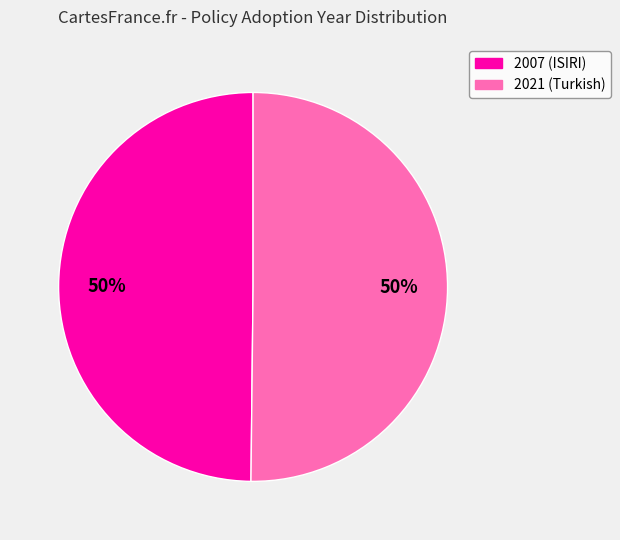

Do 2021 (Turkish) and 2007 (ISIRI) together represent more than half of the pie?

Yes